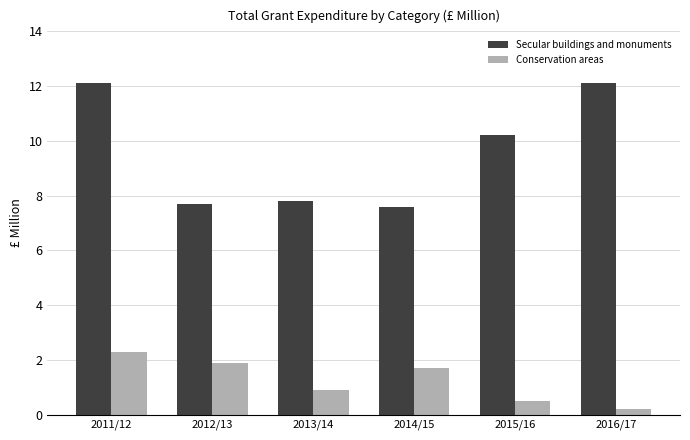

Read the Secular buildings and monuments value at 2014/15.

7.6